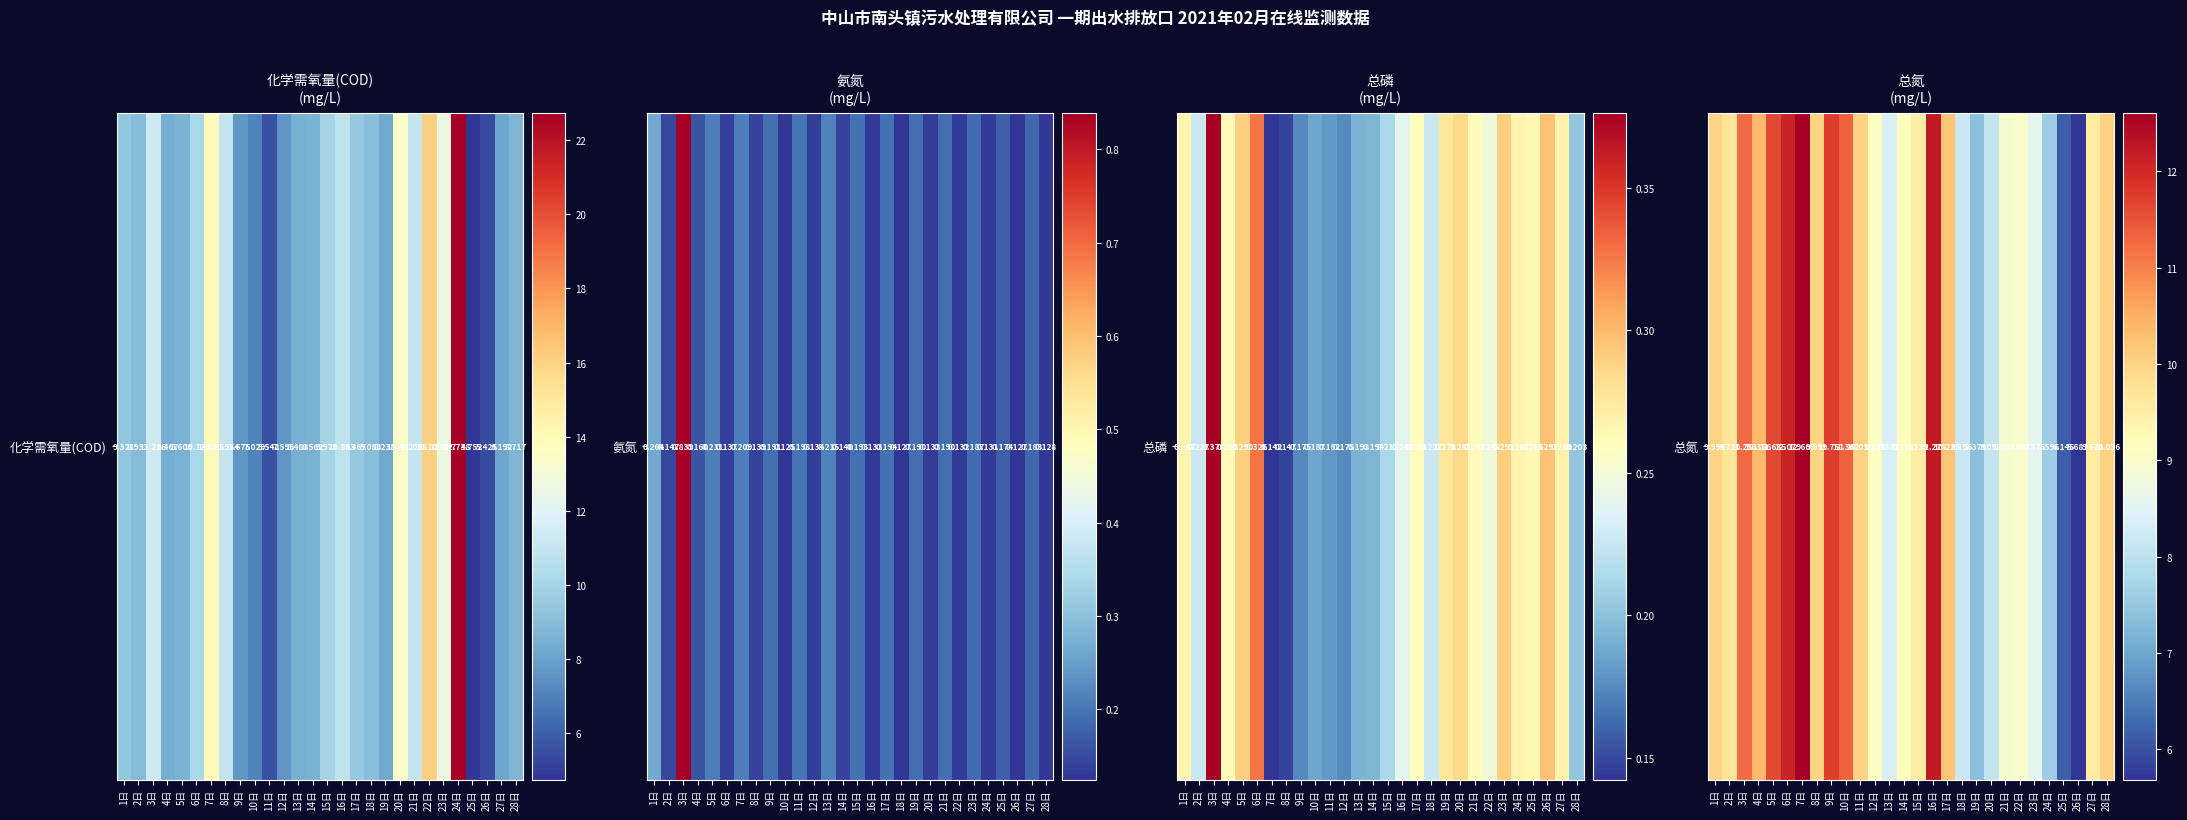

Count the number of categories in the chart.

28